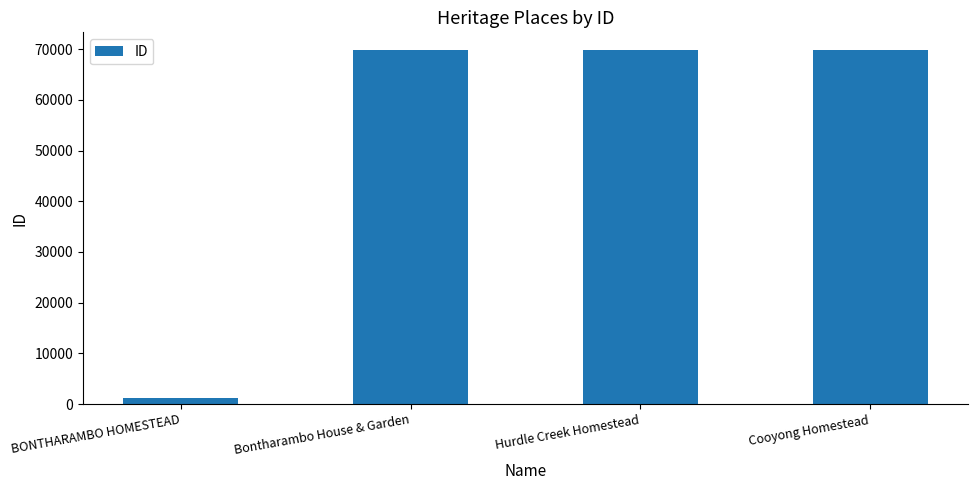

What is the label of the 1st bar from the right?

Cooyong Homestead